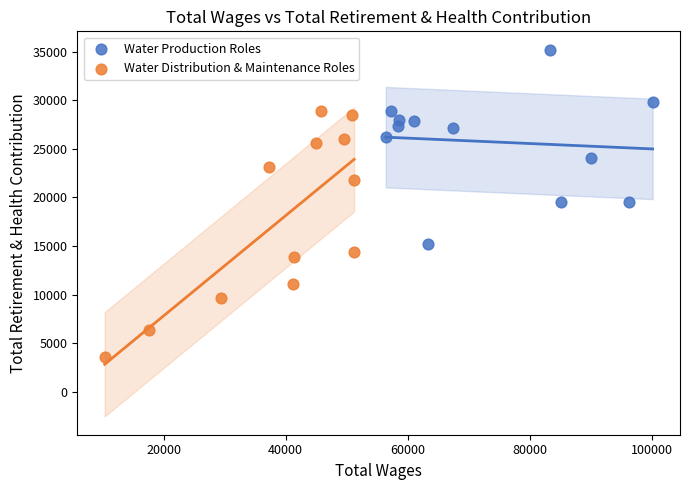

Which series contains the highest Y value?

Water Production Roles